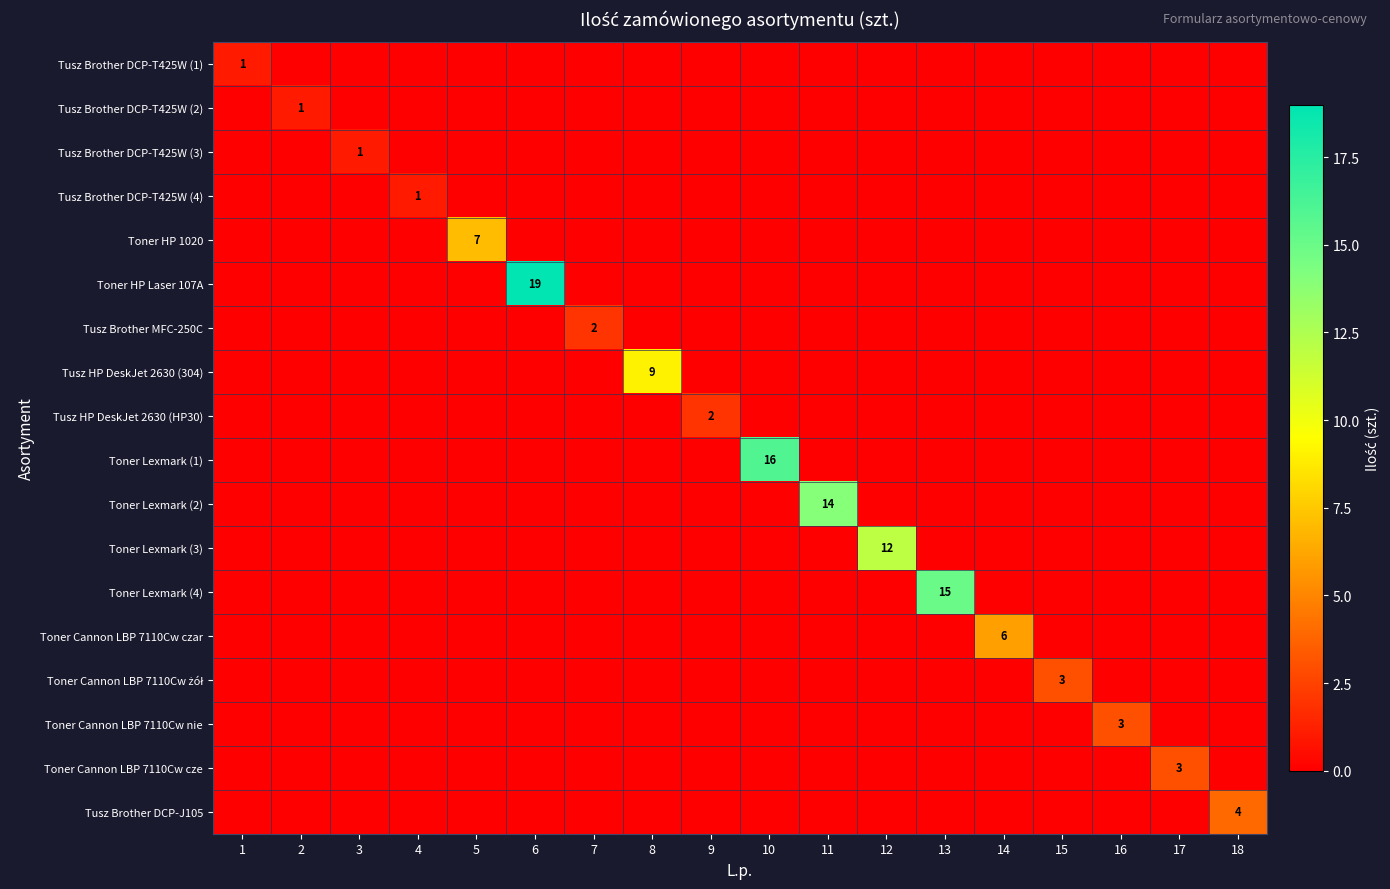

What is the sum of all Toner Lexmark (1) values?

16